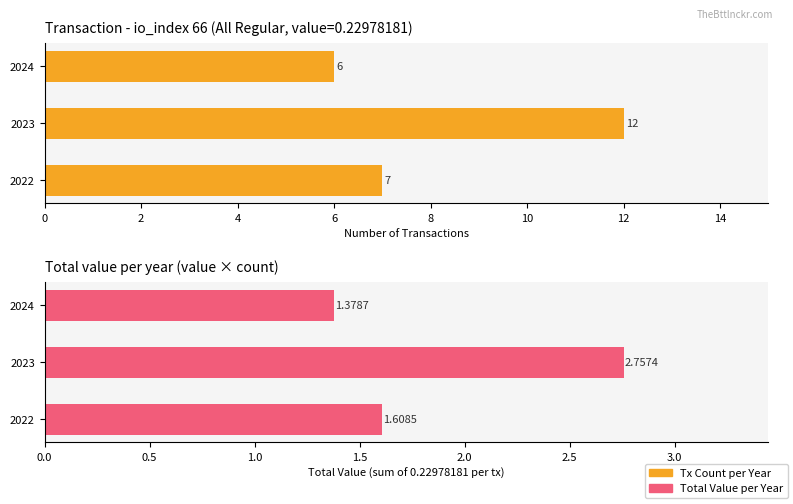

Which series has the largest total across all categories?

Tx Count per Year